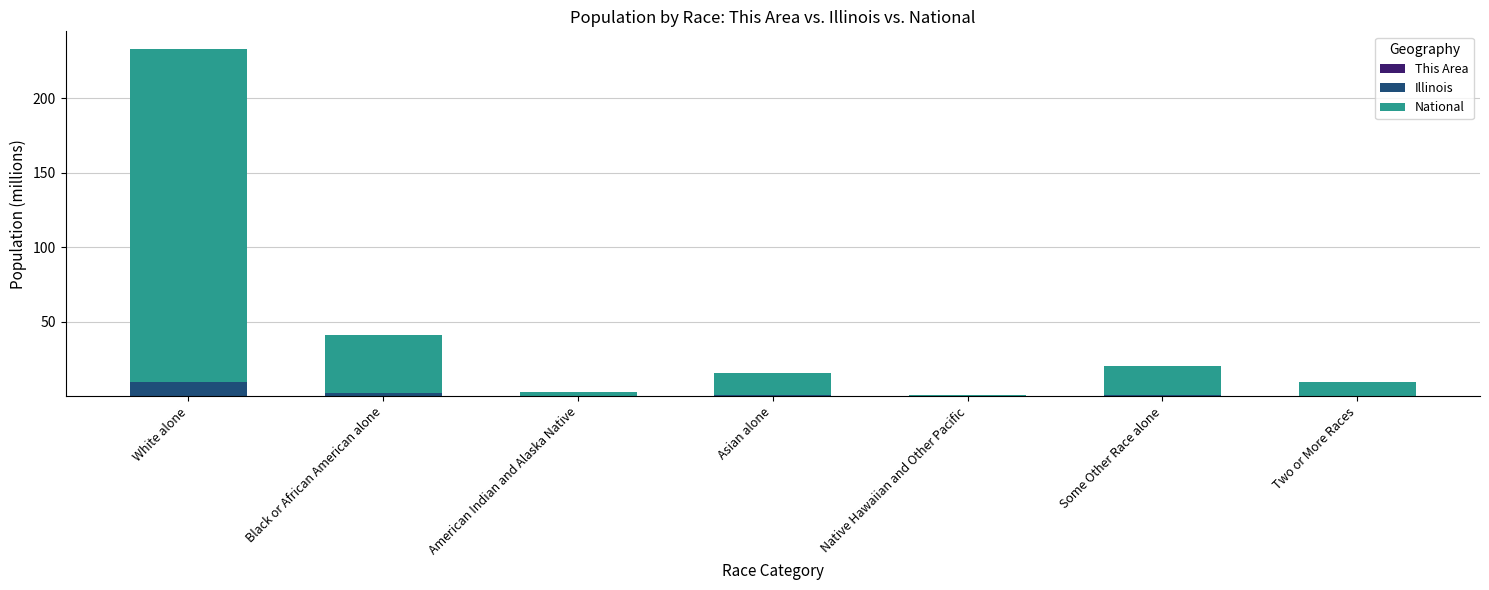

The This Area series shows 0.2 at American Indian and Alaska Native. True or false?

False